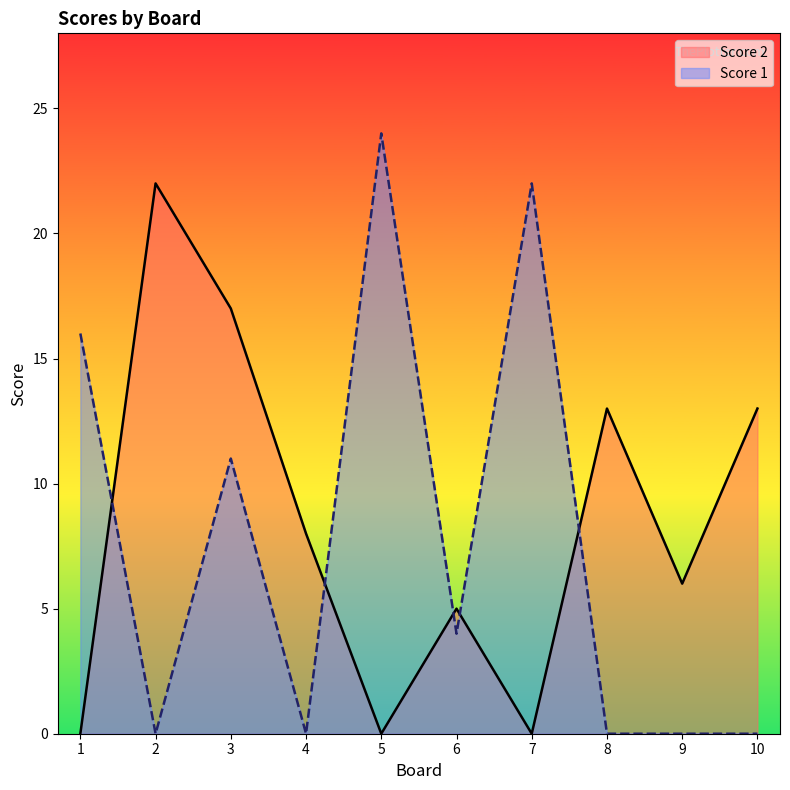

In Score 1, how many points are higher than both neighbors (excluding endpoints)?

3